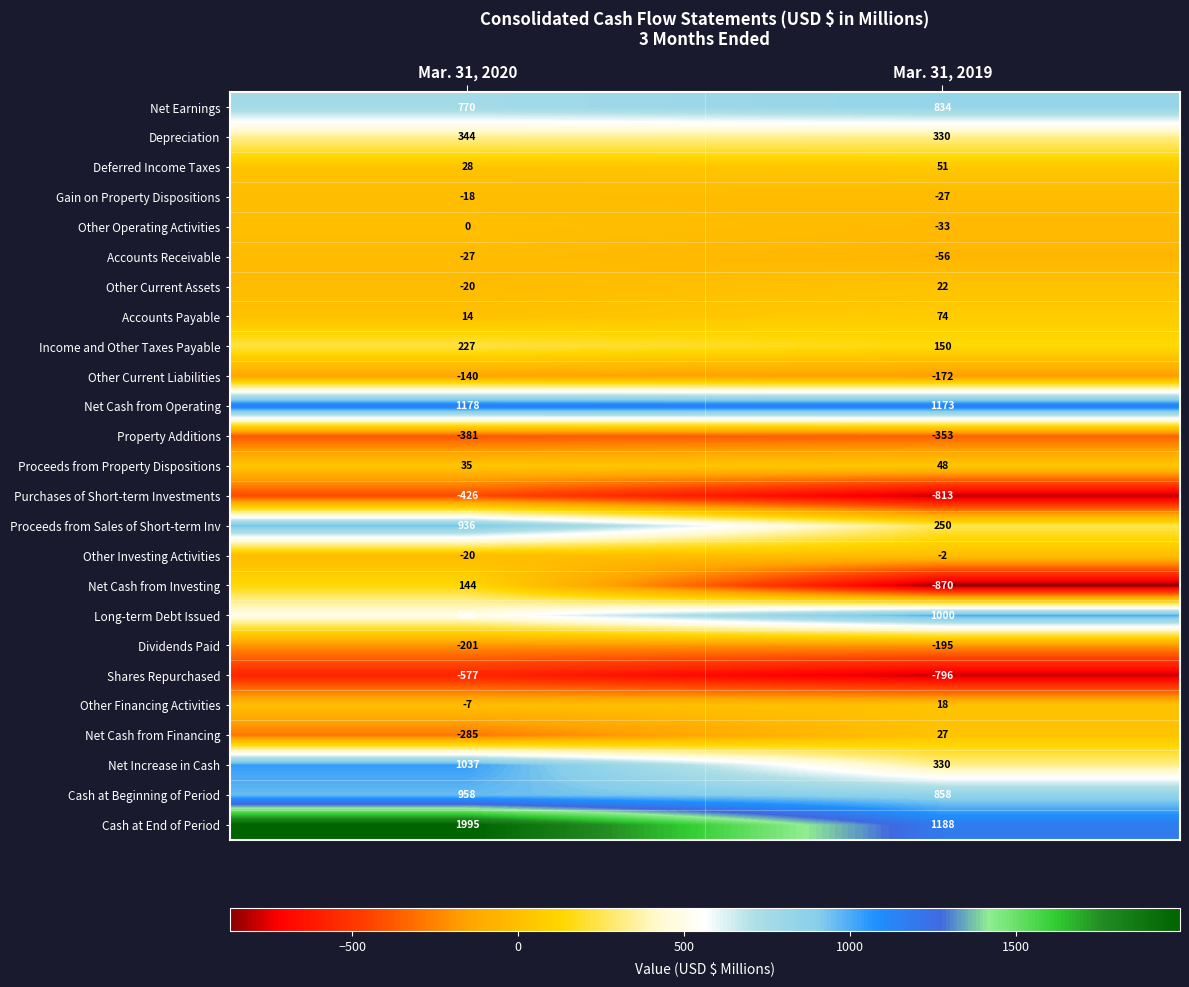

The Other Financing Activities series shows -7 at Mar. 31, 2020. True or false?

True